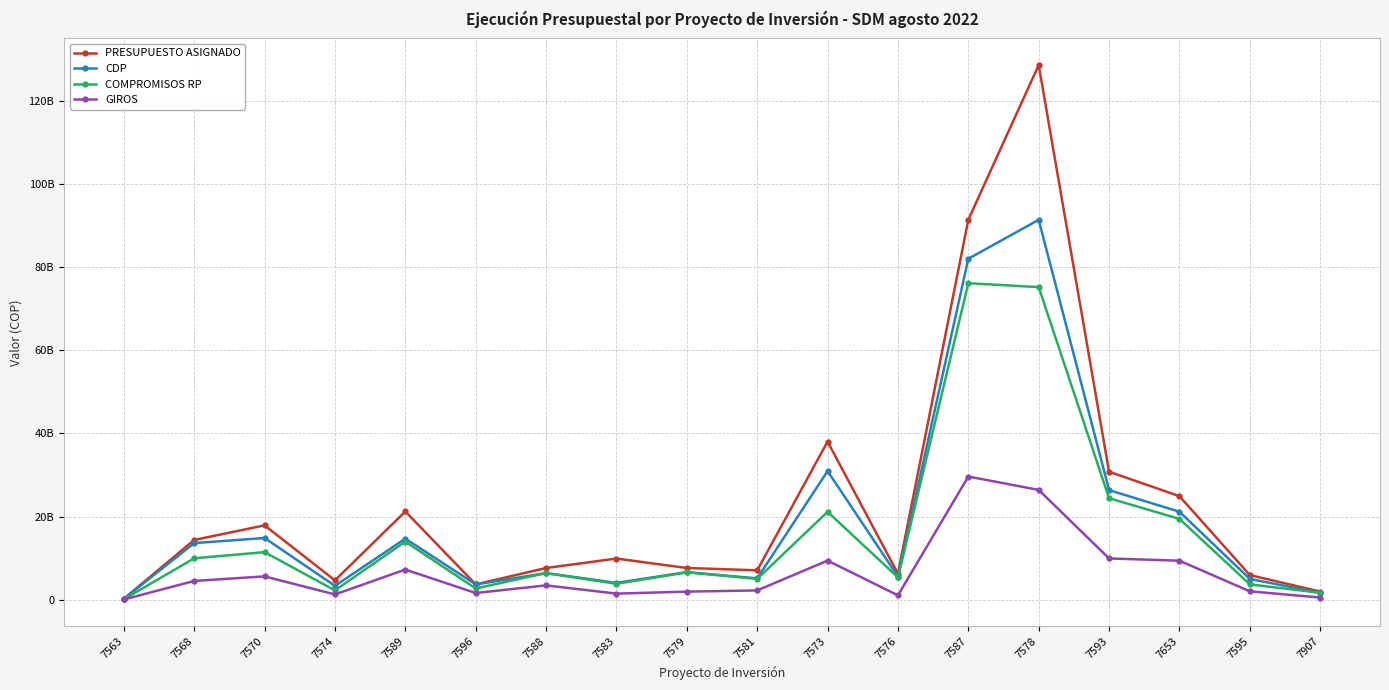

Is this an area chart (filled region under the line)?

No